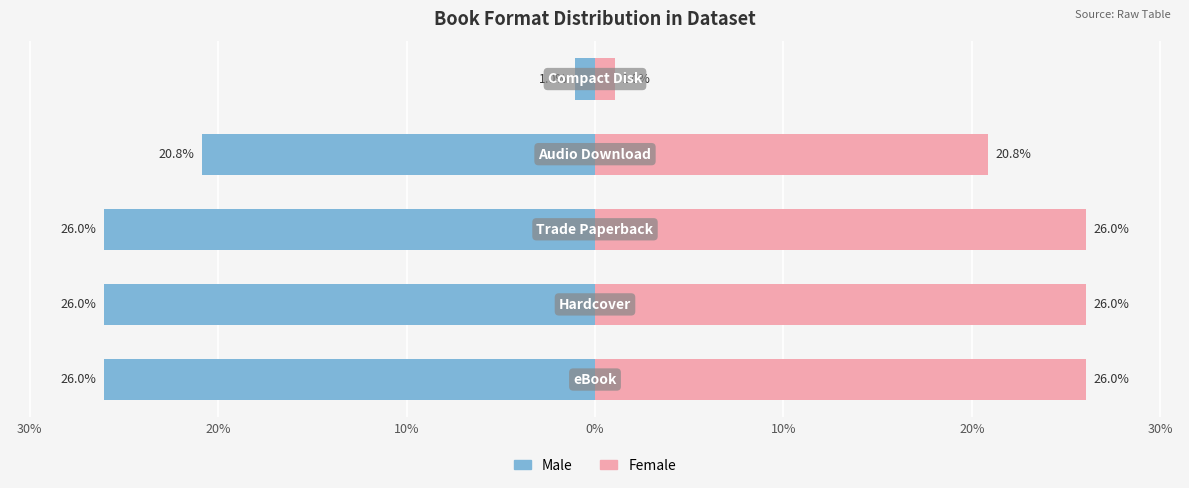

How many distinct data groups are displayed?

2